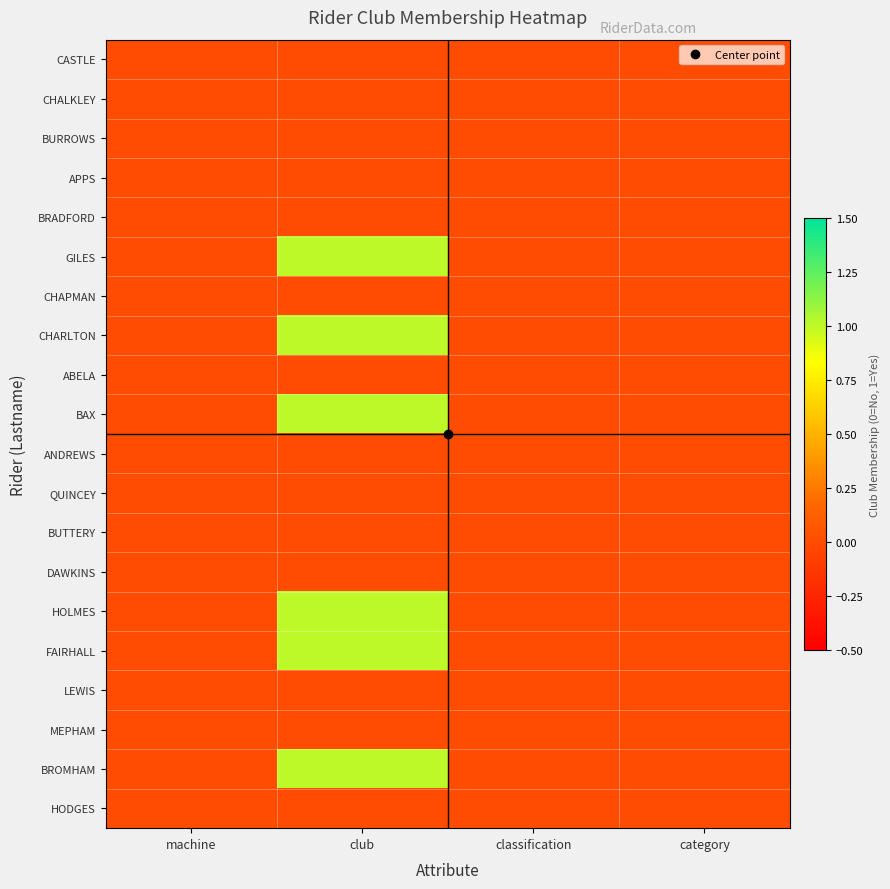

At which category is the sum across all series the highest?

club